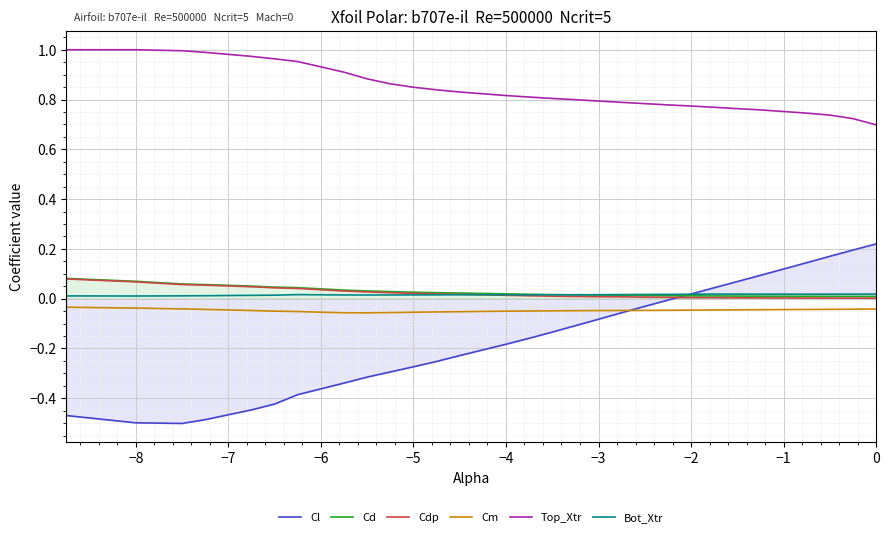

True or false: Top_Xtr and Cd cross at least once.

False